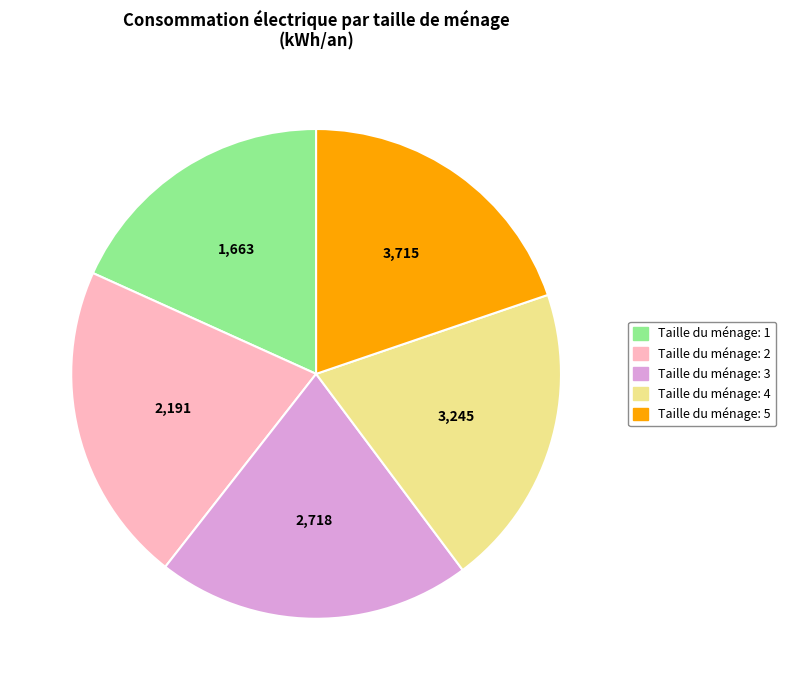

Does any single category account for the majority?

No